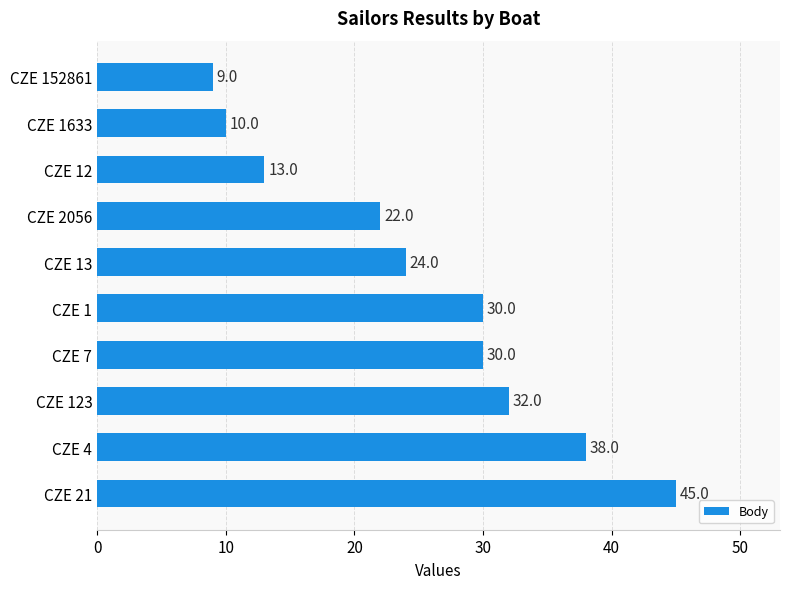

Reading top to bottom, transcribe all the data shown in this chart.

CZE 152861=9	CZE 1633=10	CZE 12=13	CZE 2056=22	CZE 13=24	CZE 1=30	CZE 7=30	CZE 123=32	CZE 4=38	CZE 21=45